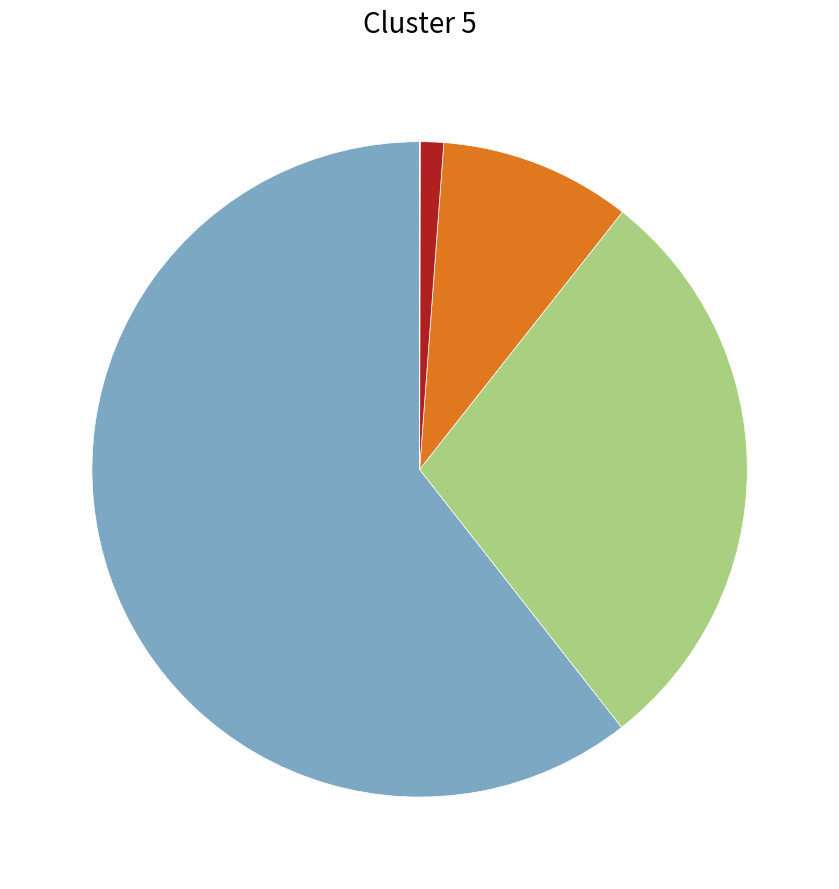

Does any single category account for the majority?

Yes